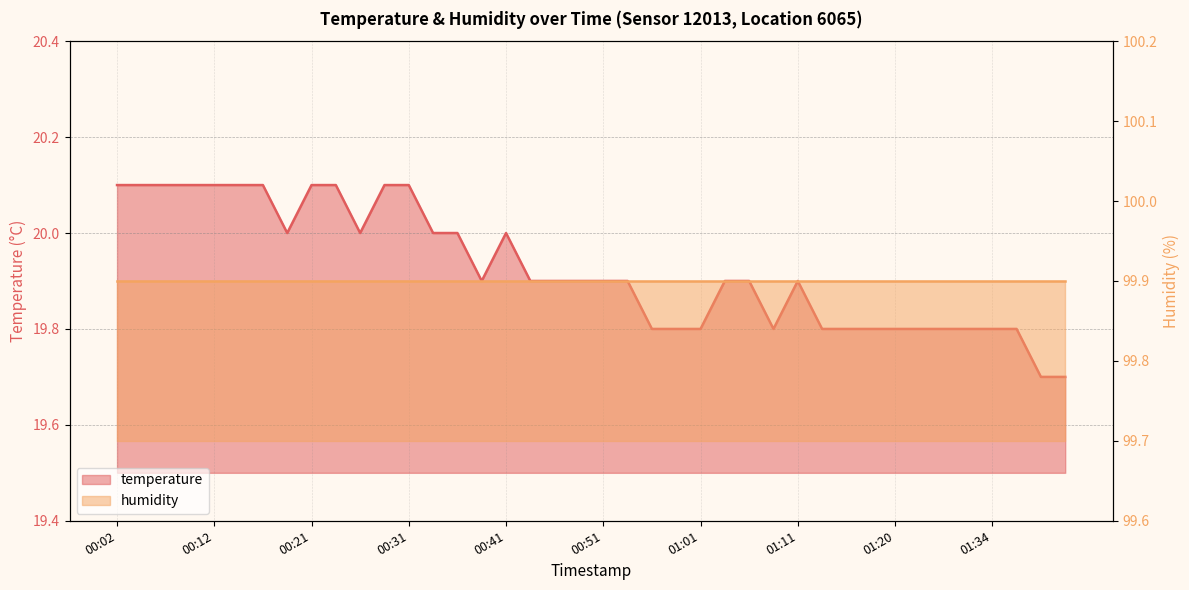

Approximately how many times larger is the value at 00:46 compared to 00:31?

1.0